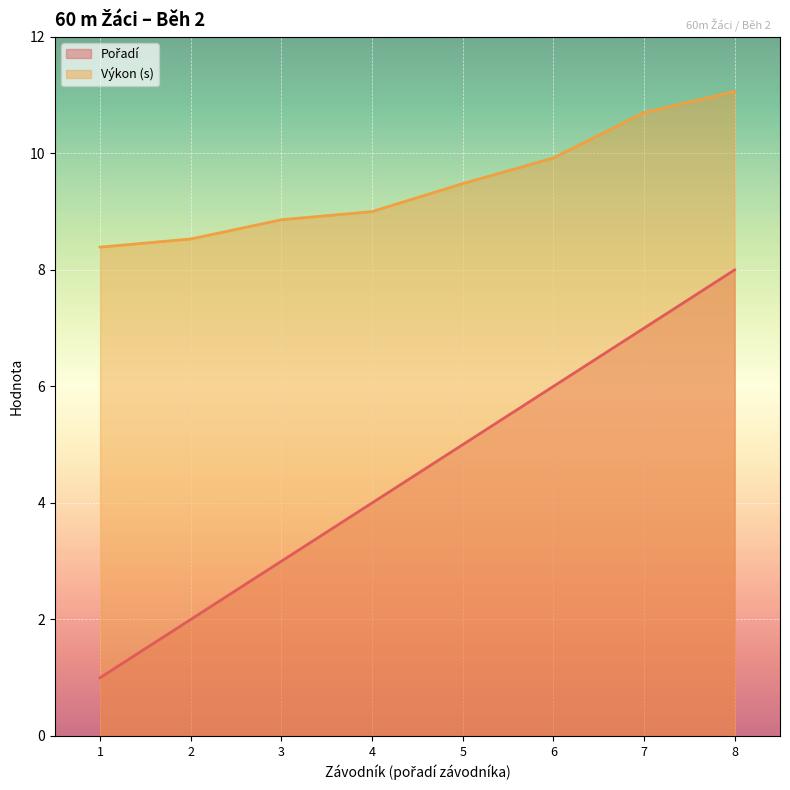

The Výkon (s) series shows 9.0 at 4. True or false?

True